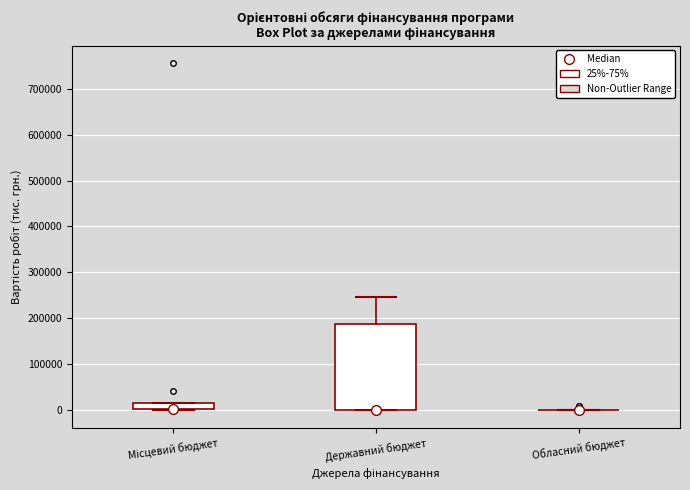

Which box is the tallest, from its lower edge to its upper edge?

Державний бюджет